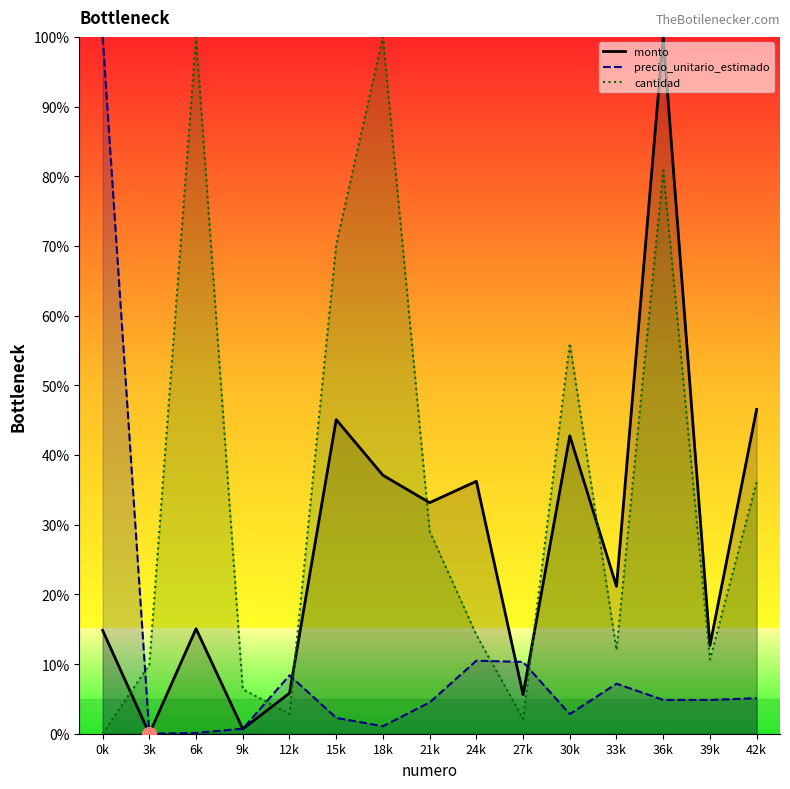

True or false: cantidad and precio_unitario_estimado cross at least once.

True